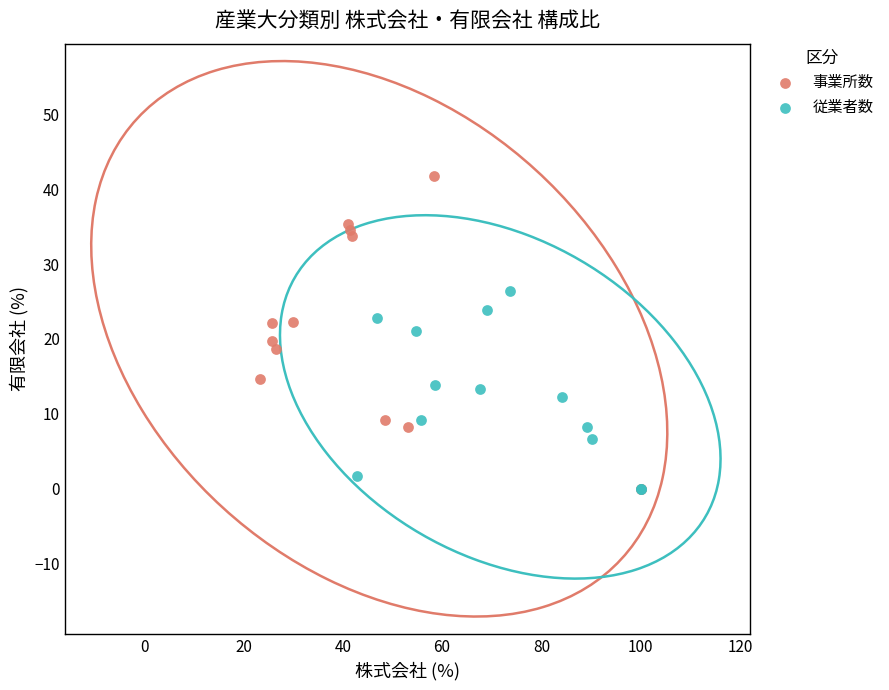

Which series reaches the maximum Y coordinate?

事業所数